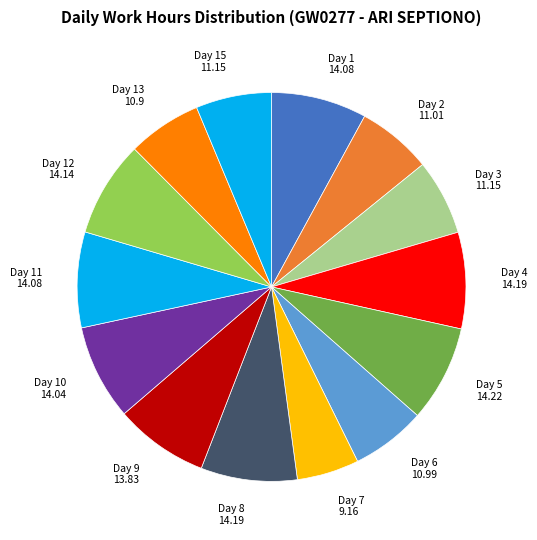

True or false: Day 8 14.19 accounts for 8% of the total.

True